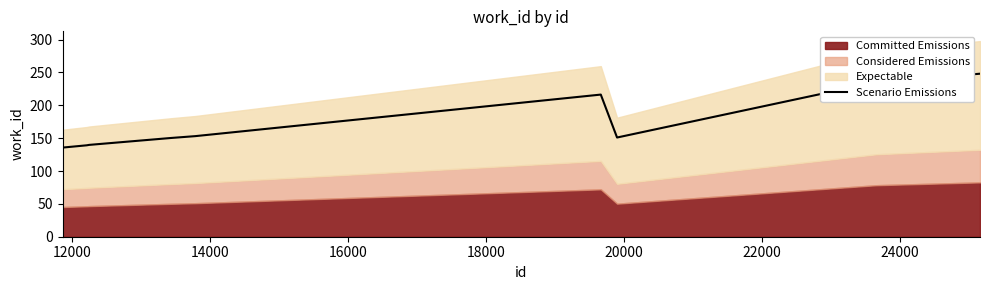

What is the minimum value for Scenario Emissions?

135.7